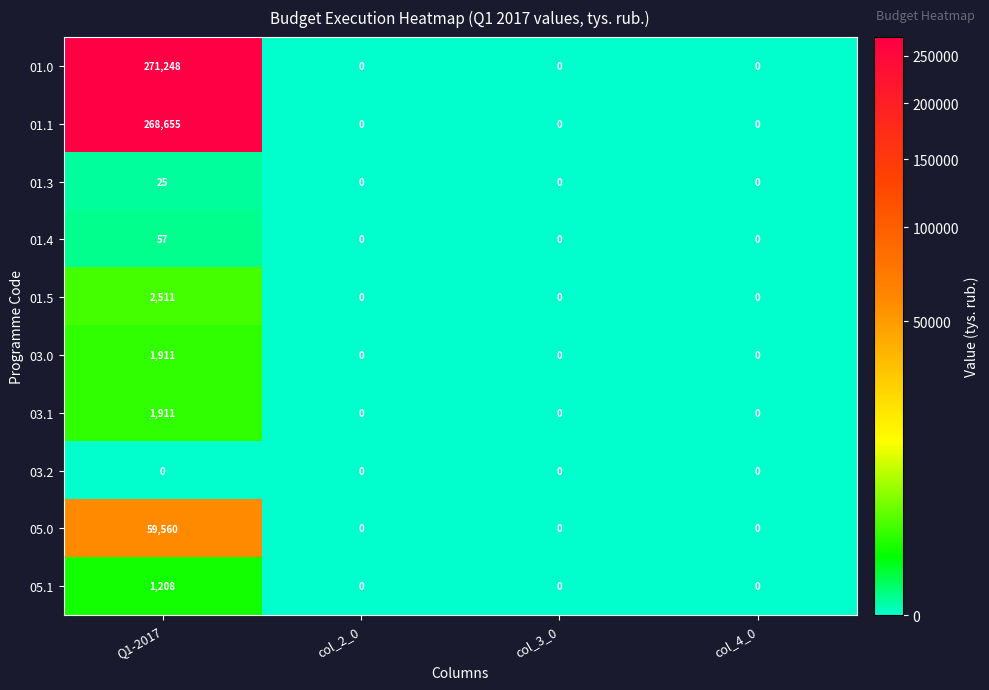

Which series has the widest spread of values?

01.0